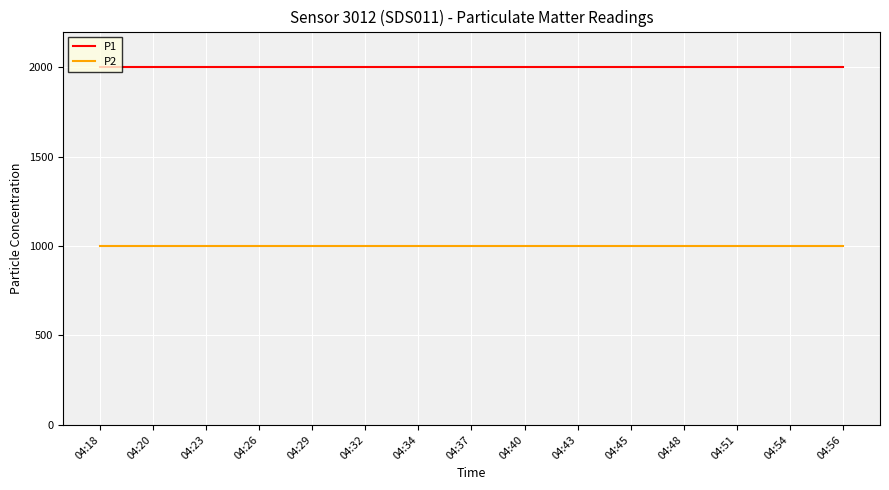

What is the difference between the highest and lowest values at 04:37?

1000.0